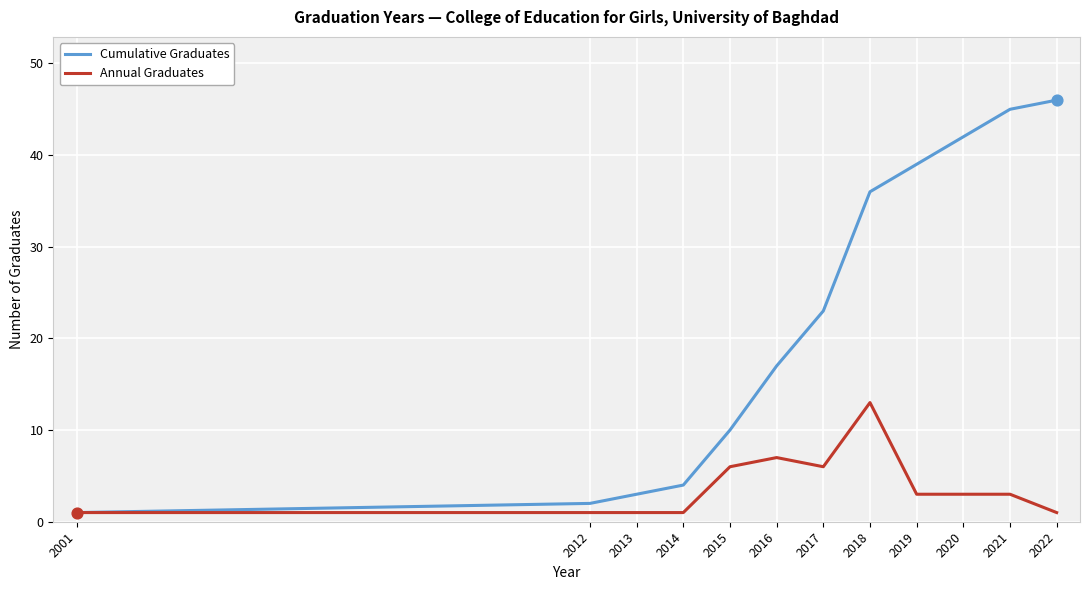

Which series has the largest total across all categories?

Cumulative Graduates